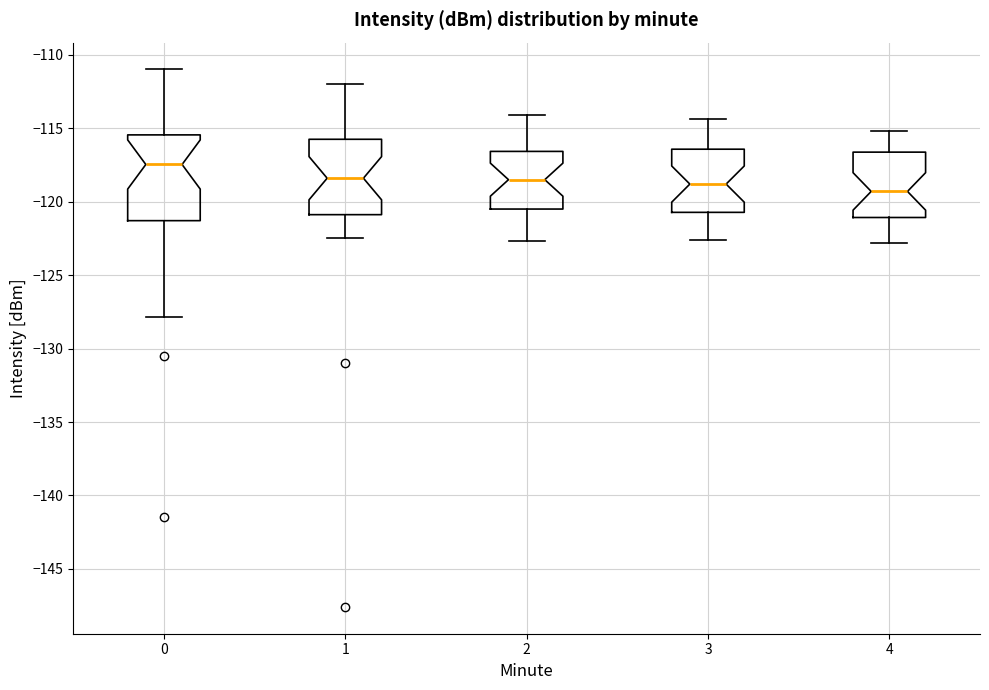

Which box has the lowest median line?

4